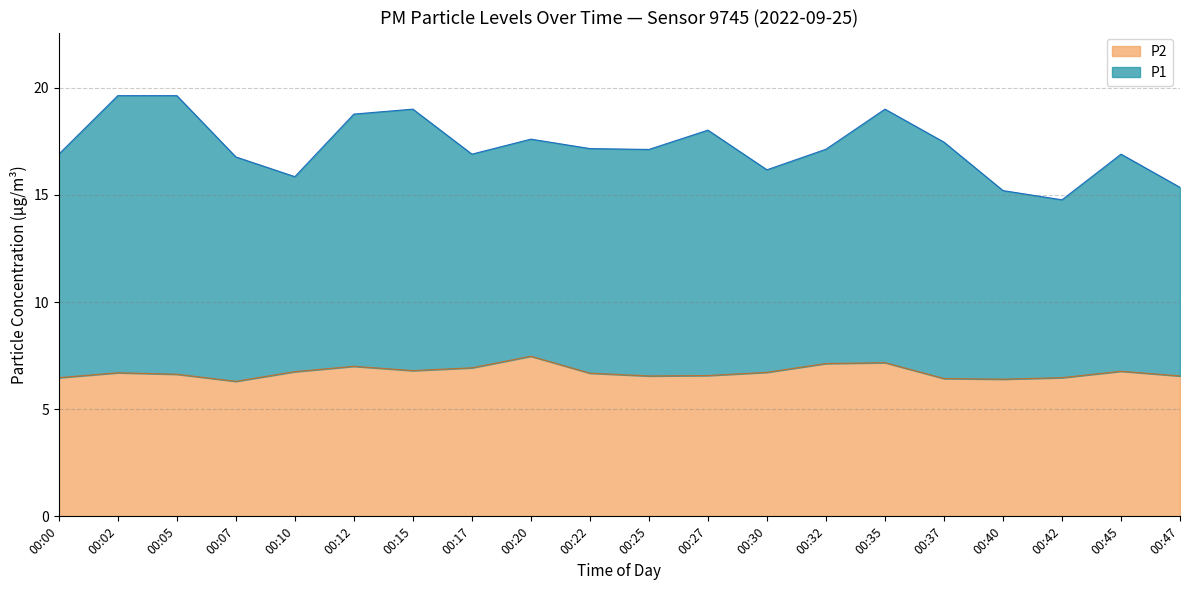

Which series has the largest total across all categories?

P1